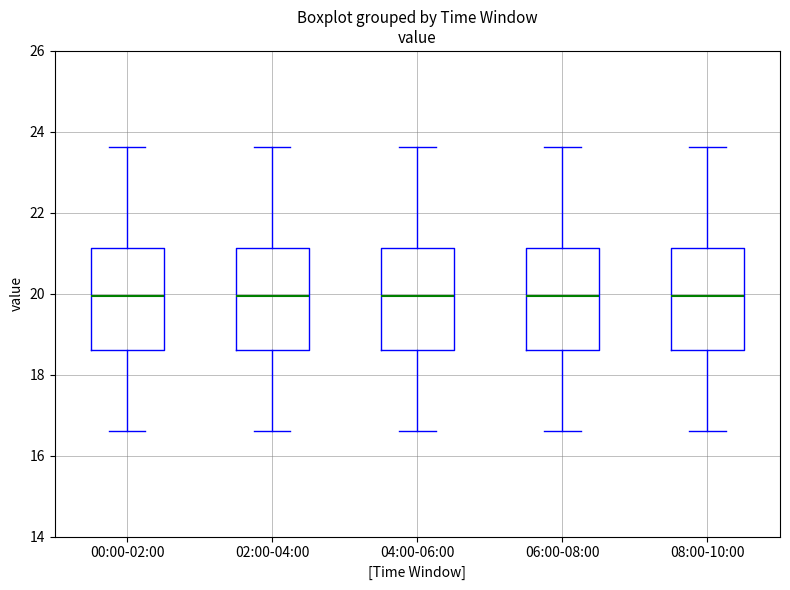

Reading left to right, read every box against the y-axis: the position of its median line, the range the box covers, and the ends of its whiskers. The values are not printed on the chart, so give them approximately, as read against the axis.

00:00-02:00: median 20.0, box 18.6 to 21.2, whiskers 16.6 to 23.6
02:00-04:00: median 20.0, box 18.6 to 21.2, whiskers 16.6 to 23.6
04:00-06:00: median 20.0, box 18.6 to 21.2, whiskers 16.6 to 23.6
06:00-08:00: median 20.0, box 18.6 to 21.2, whiskers 16.6 to 23.6
08:00-10:00: median 20.0, box 18.6 to 21.2, whiskers 16.6 to 23.6